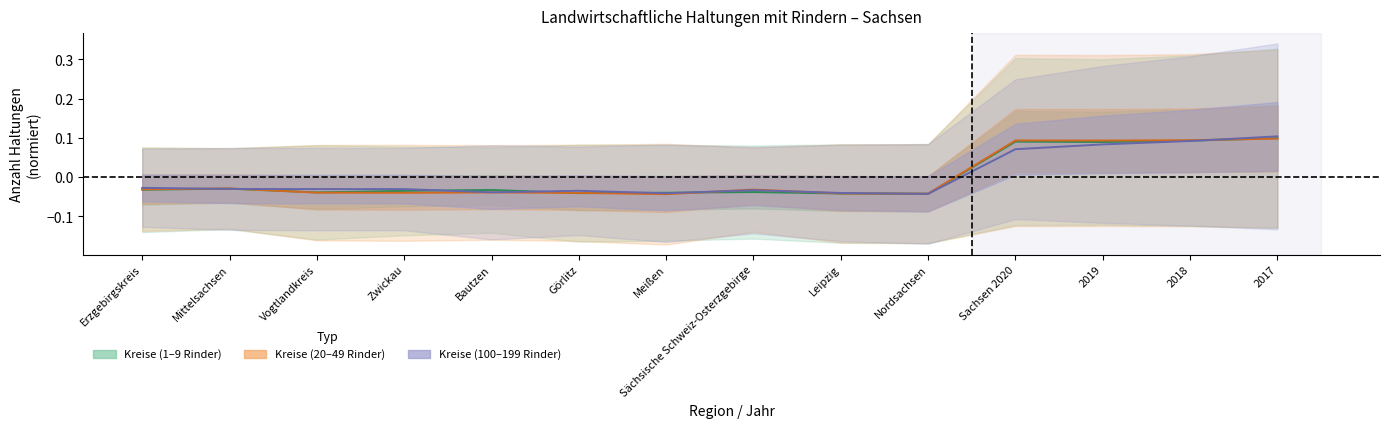

How many distinct data groups are displayed?

3